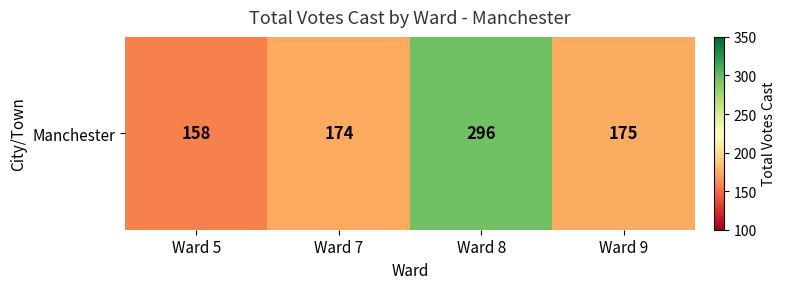

What is the smallest value displayed?

158